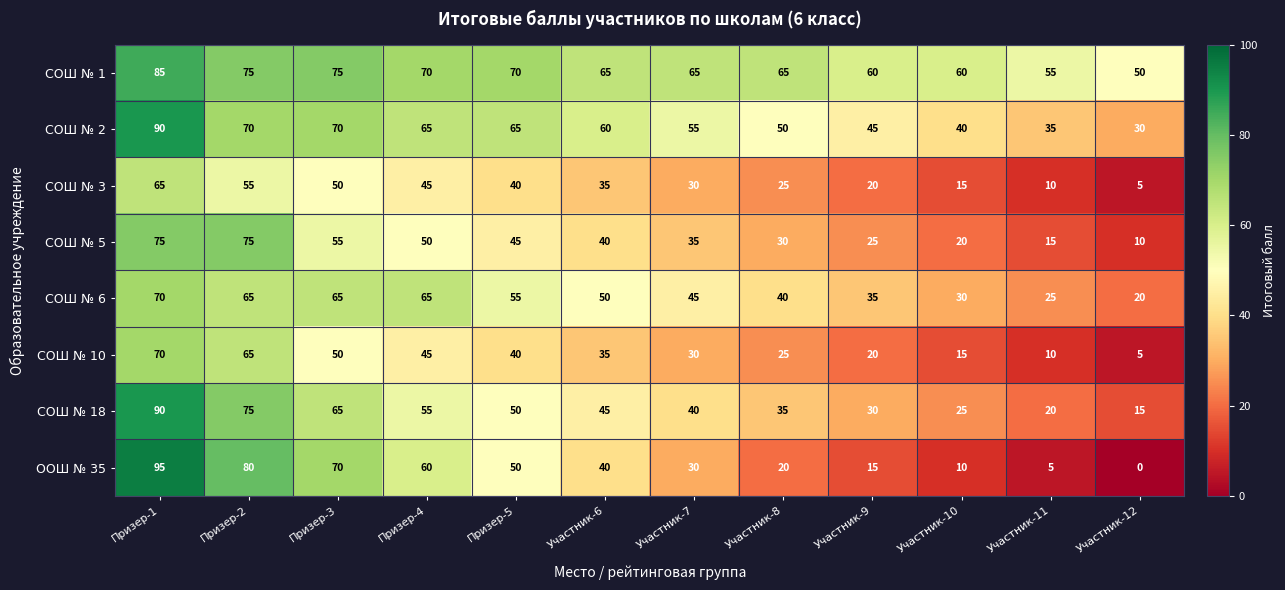

How many categories are shown in the chart?

12